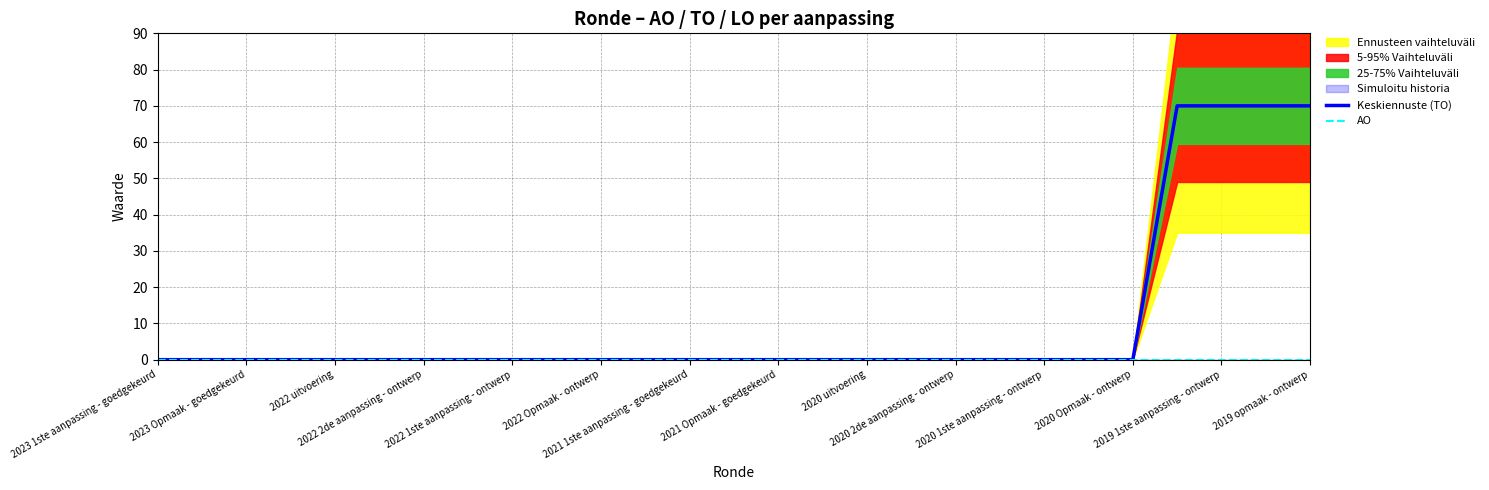

Count the number of categories in the chart.

27